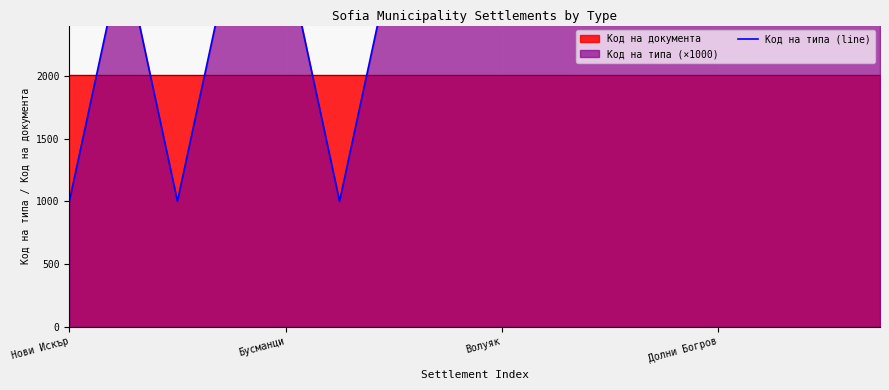

The chart shows a value of 3000 at Долни Богров. True or false?

True